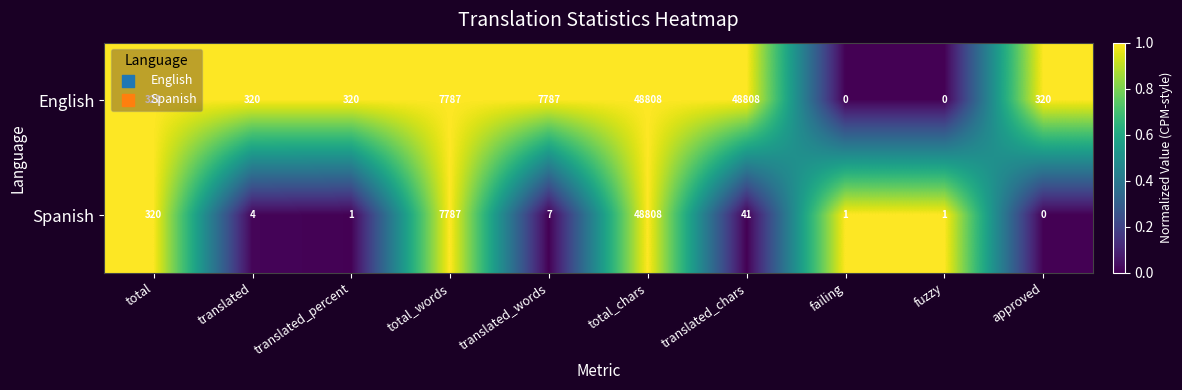

What is the average value of the Spanish series?

5697